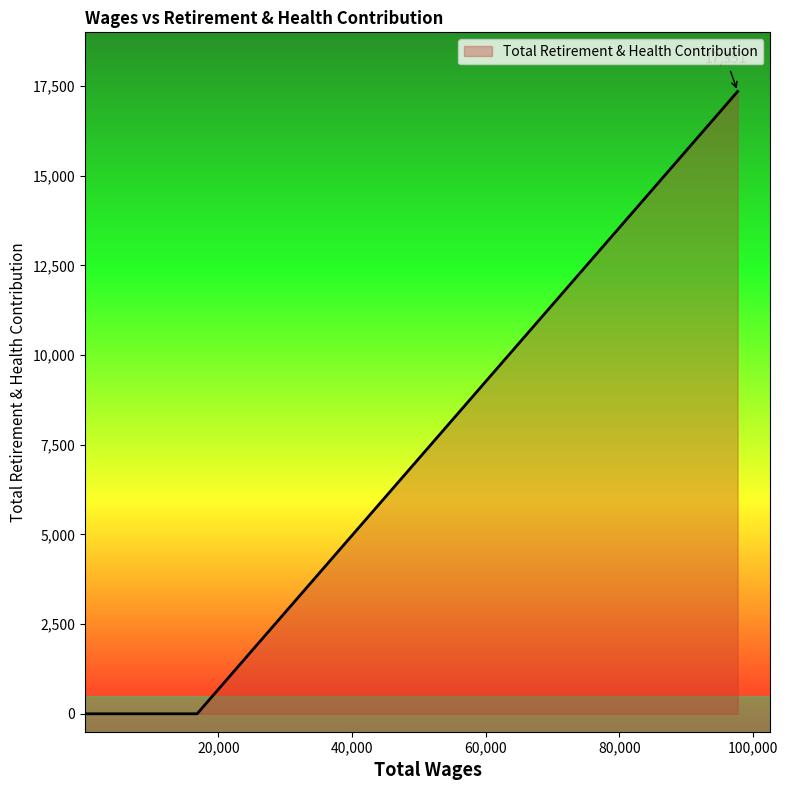

True or false: there are more than 2 points higher than both neighbors.

False